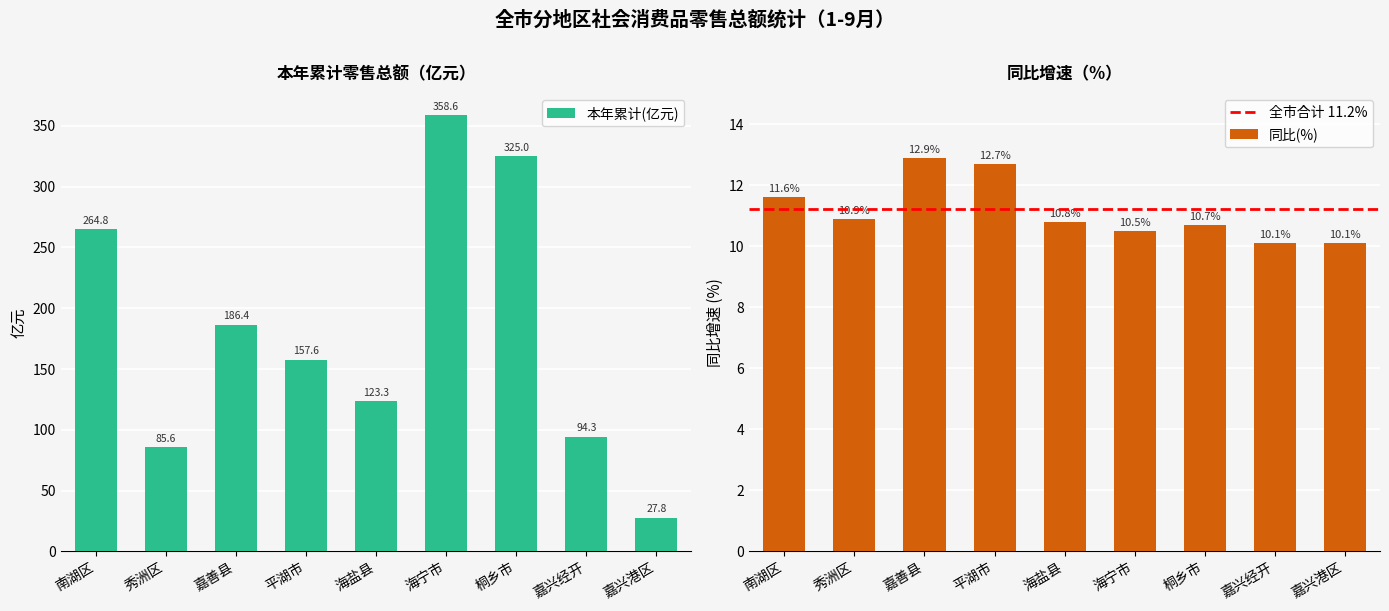

At which label does 本年累计(亿元) reach its peak?

海宁市